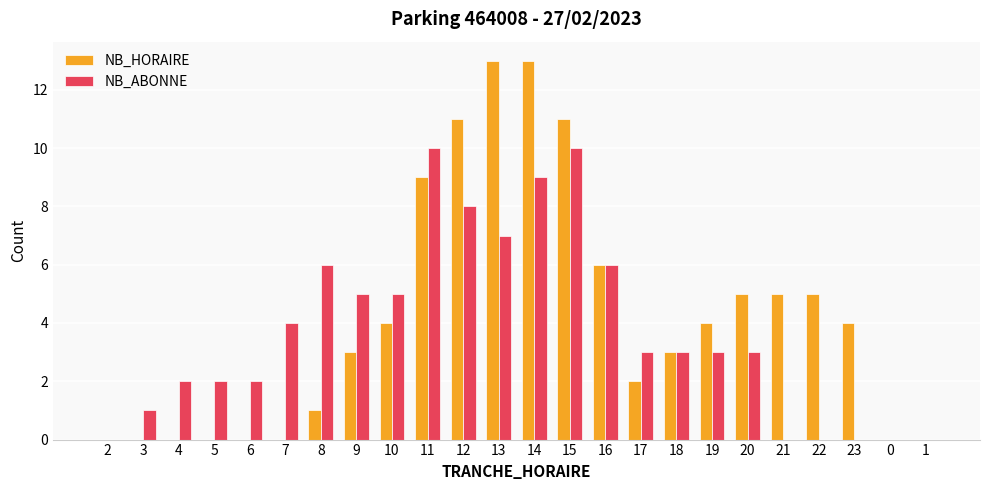

Which series changed the most between 6 and 8?

NB_ABONNE